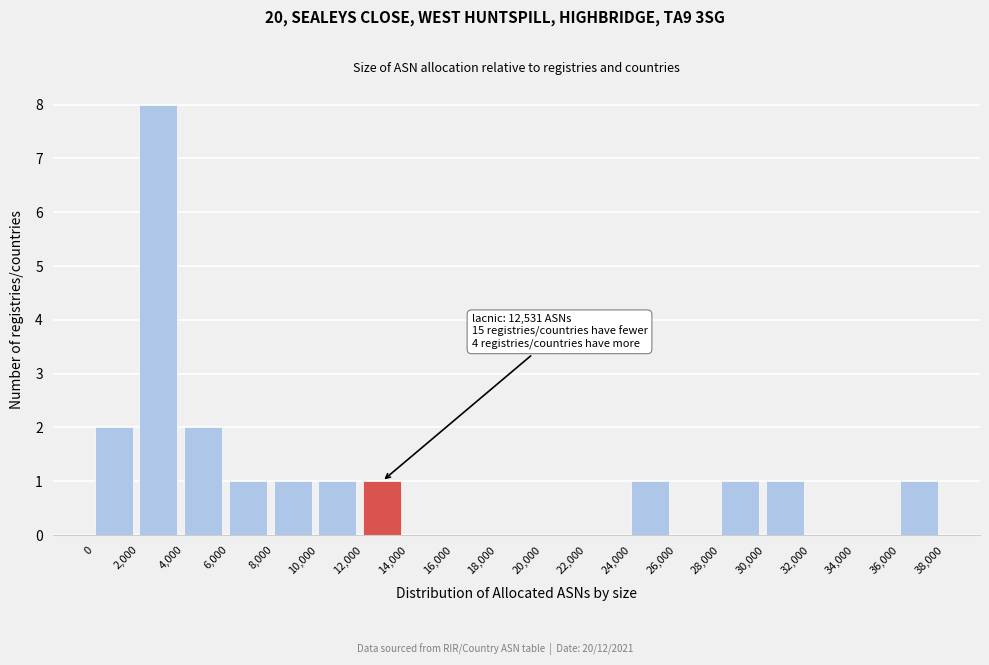

Which range on the x-axis has the tallest bar?

2,000 to 4,000